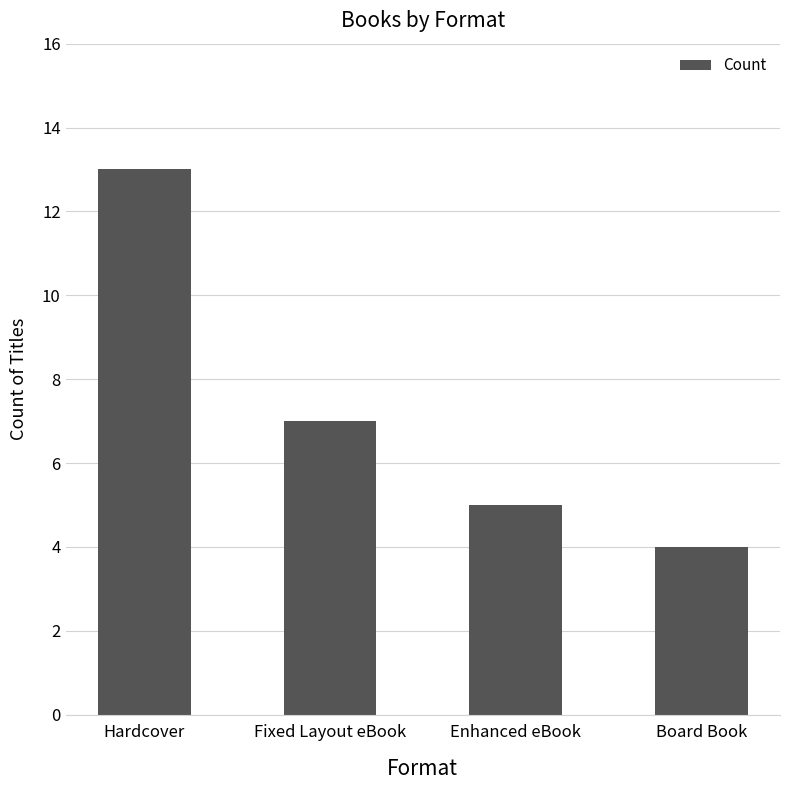

How many bars are there in total?

4